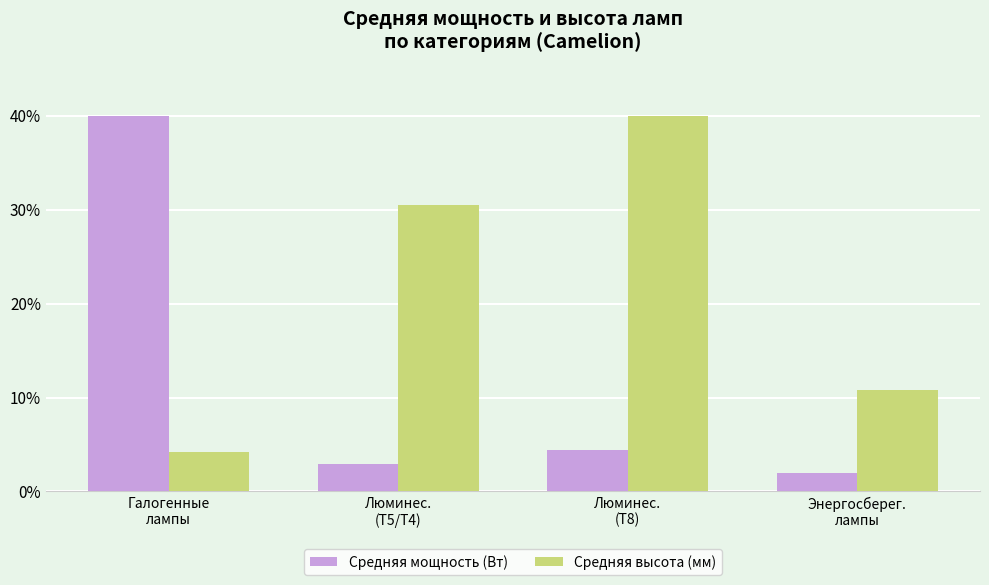

At Галогенные
лампы, list the series in order from smallest to largest.

Средняя высота (мм), Средняя мощность (Вт)